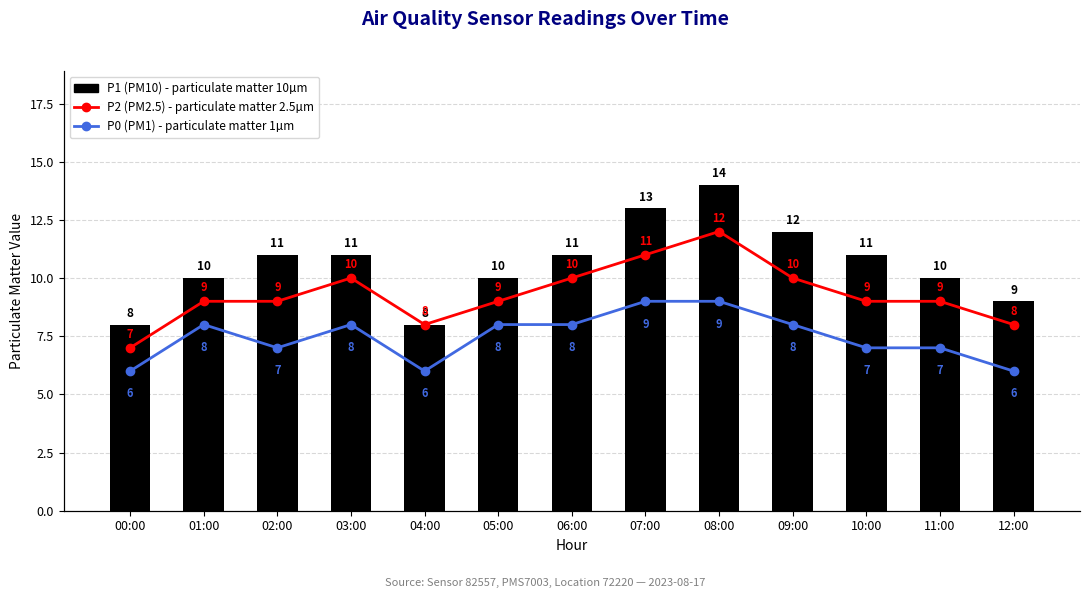

Reading right to left, what are all the values shown in this chart?

P1 (PM10): 12:00=9	11:00=10	10:00=11	09:00=12	08:00=14	07:00=13	06:00=11	05:00=10	04:00=8	03:00=11	02:00=11	01:00=10	00:00=8
P2 (PM2.5): 12:00=8	11:00=9	10:00=9	09:00=10	08:00=12	07:00=11	06:00=10	05:00=9	04:00=8	03:00=10	02:00=9	01:00=9	00:00=7
P0 (PM1): 12:00=6	11:00=7	10:00=7	09:00=8	08:00=9	07:00=9	06:00=8	05:00=8	04:00=6	03:00=8	02:00=7	01:00=8	00:00=6